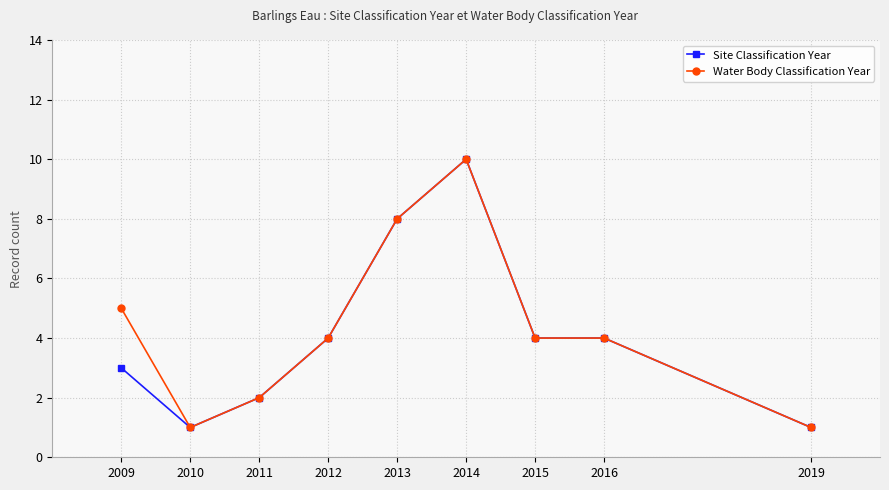

Where is the first local maximum for Water Body Classification Year?

2014